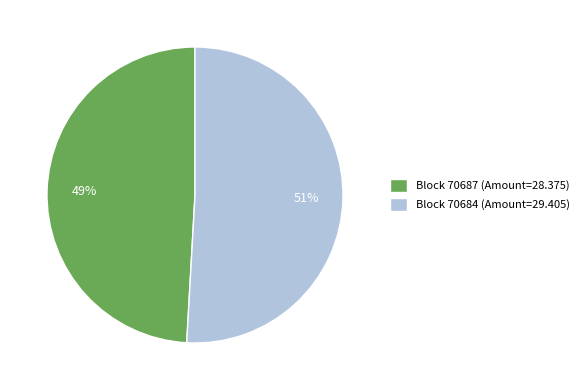

To the nearest percent, what portion does Block 70687 (Amount=28.375) represent?

49%